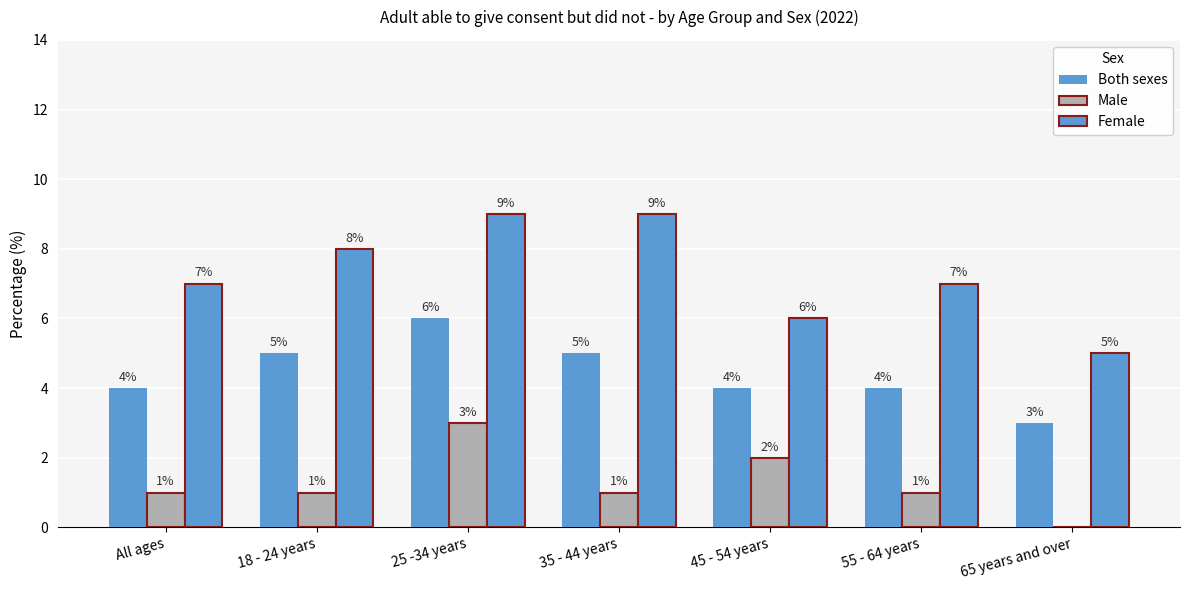

What is the label of the 2nd bar from the right?

55 - 64 years